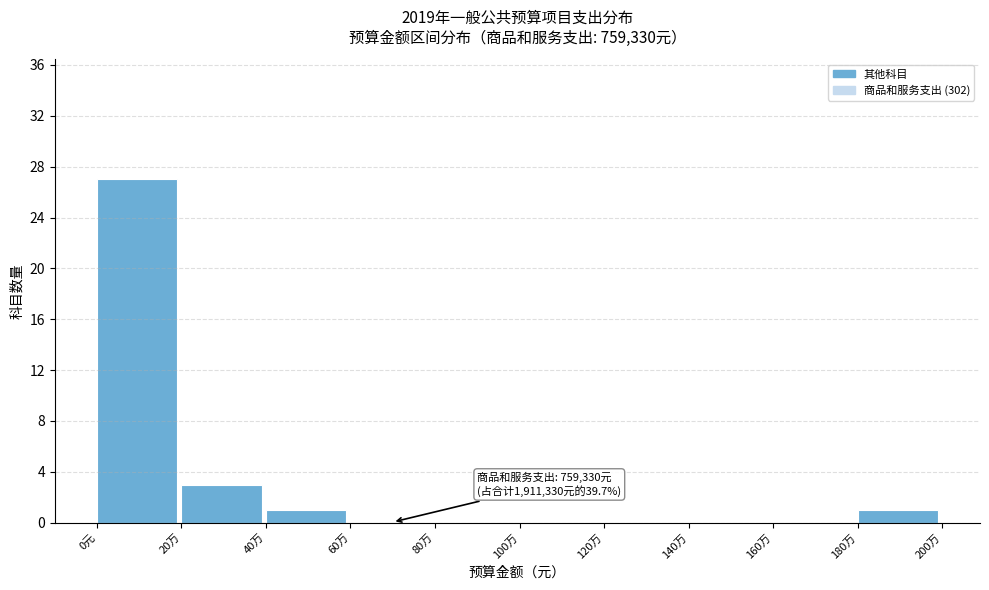

Reading right to left, transcribe all the data shown in this chart.

180万=1	160万=0	140万=0	120万=0	100万=0	80万=0	60万=0	40万=1	20万=3	0元=27